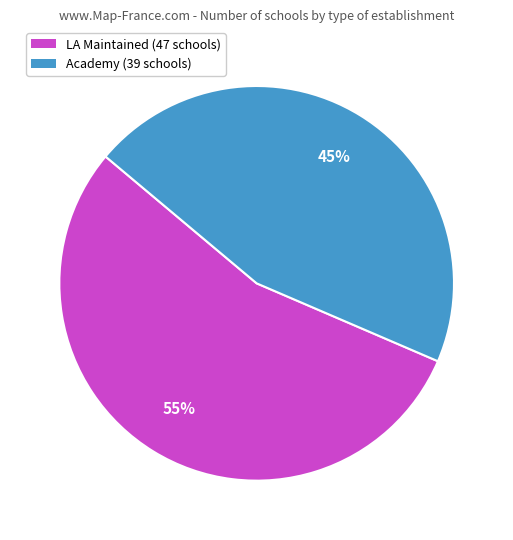

Rank the categories by value from lowest to highest.

Academy, LA Maintained